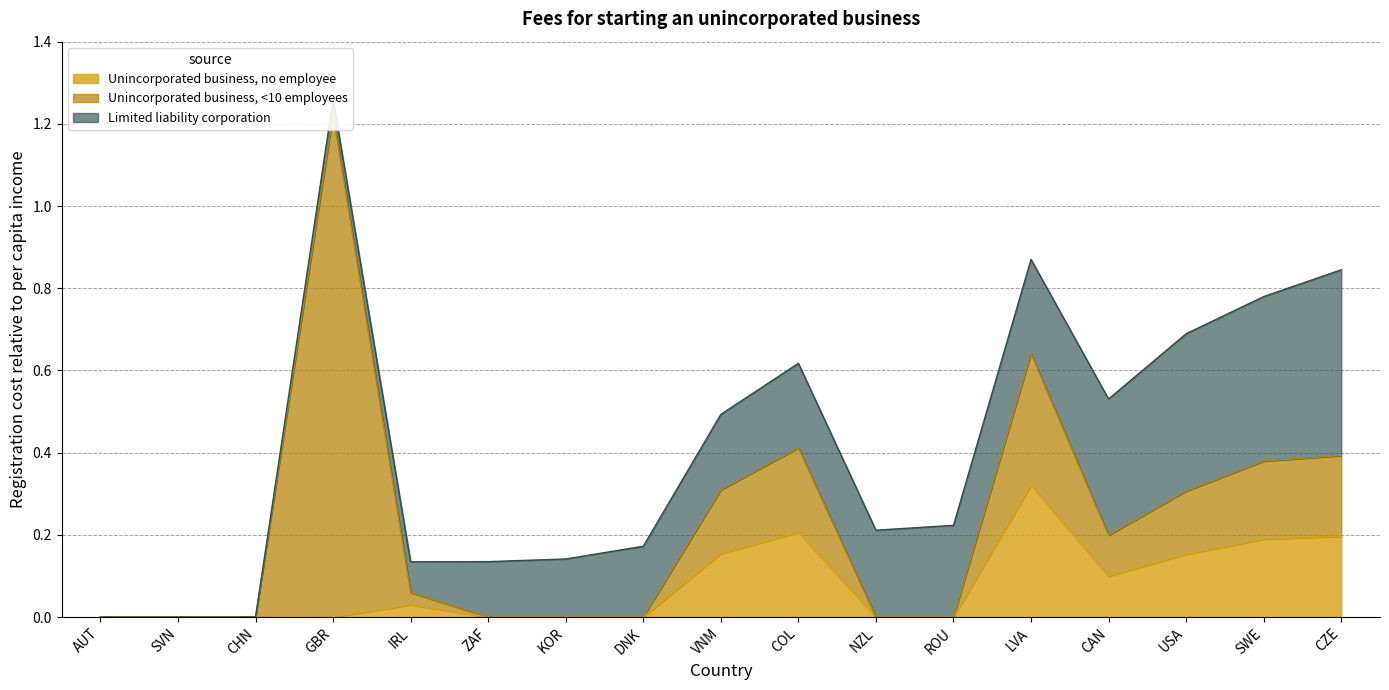

At which label does Unincorporated business, no employee reach its peak?

LVA